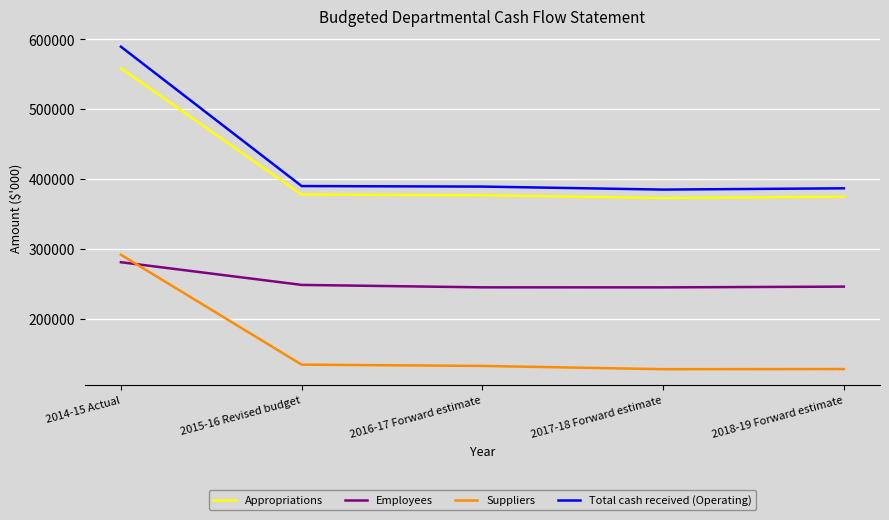

List the series in order of their peak value, highest first.

Total cash received (Operating), Appropriations, Suppliers, Employees